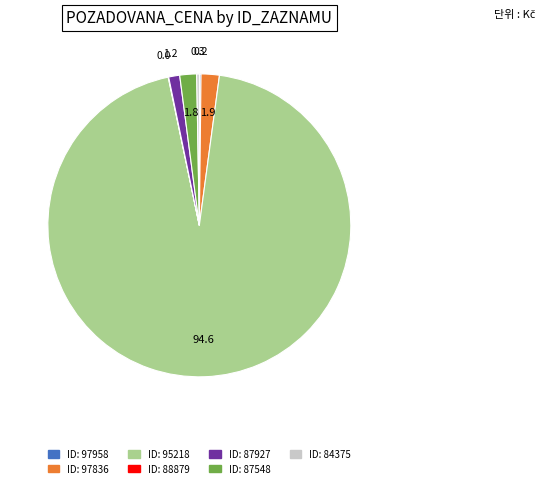

Is there any slice that represents more than half of the pie?

Yes